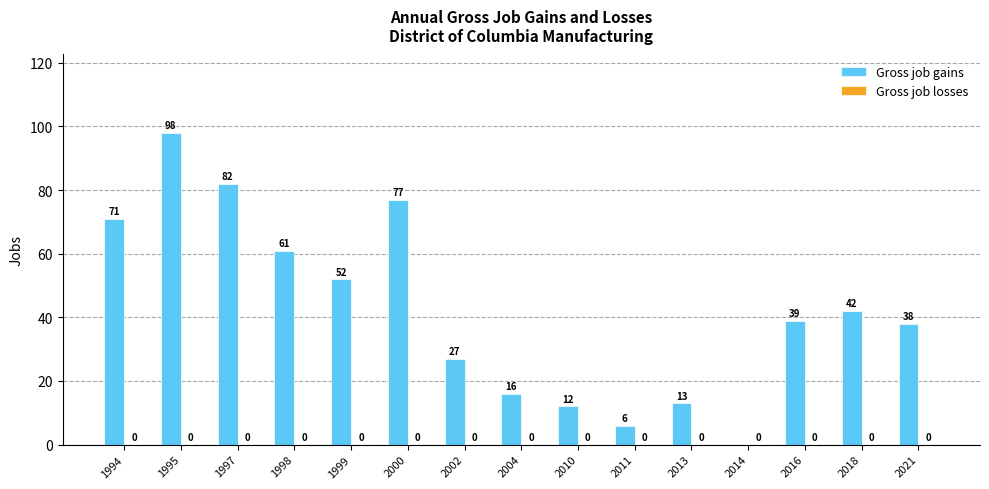

What is the maximum value shown in the chart?

98